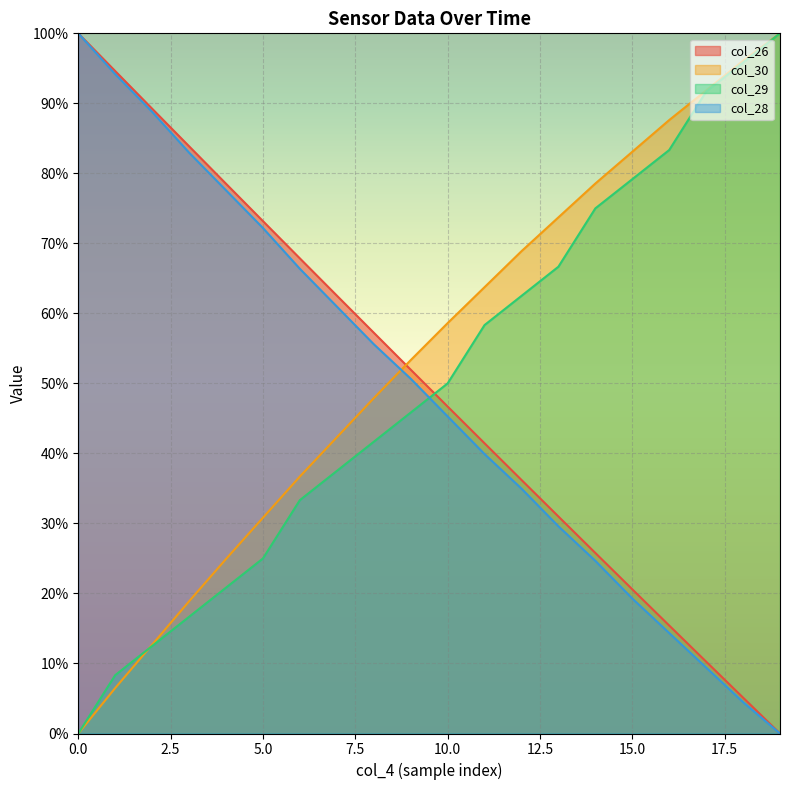

How many lines are shown in the chart?

4